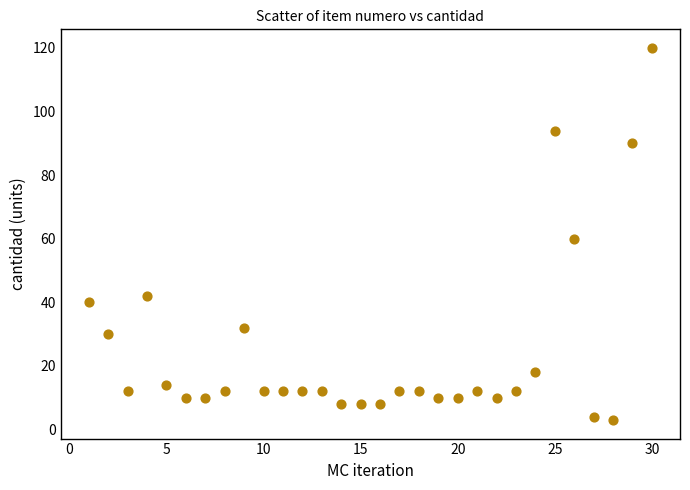

What is the range of Y values (max minus min)?

117